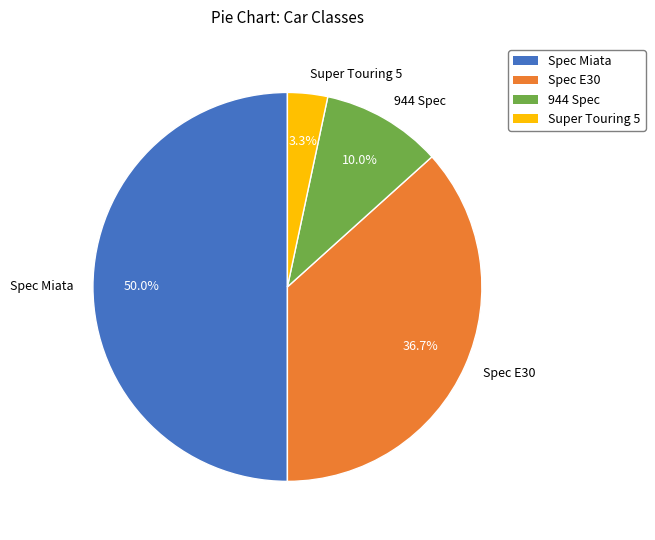

What percentage is the Spec E30 slice, to the nearest percent?

37%